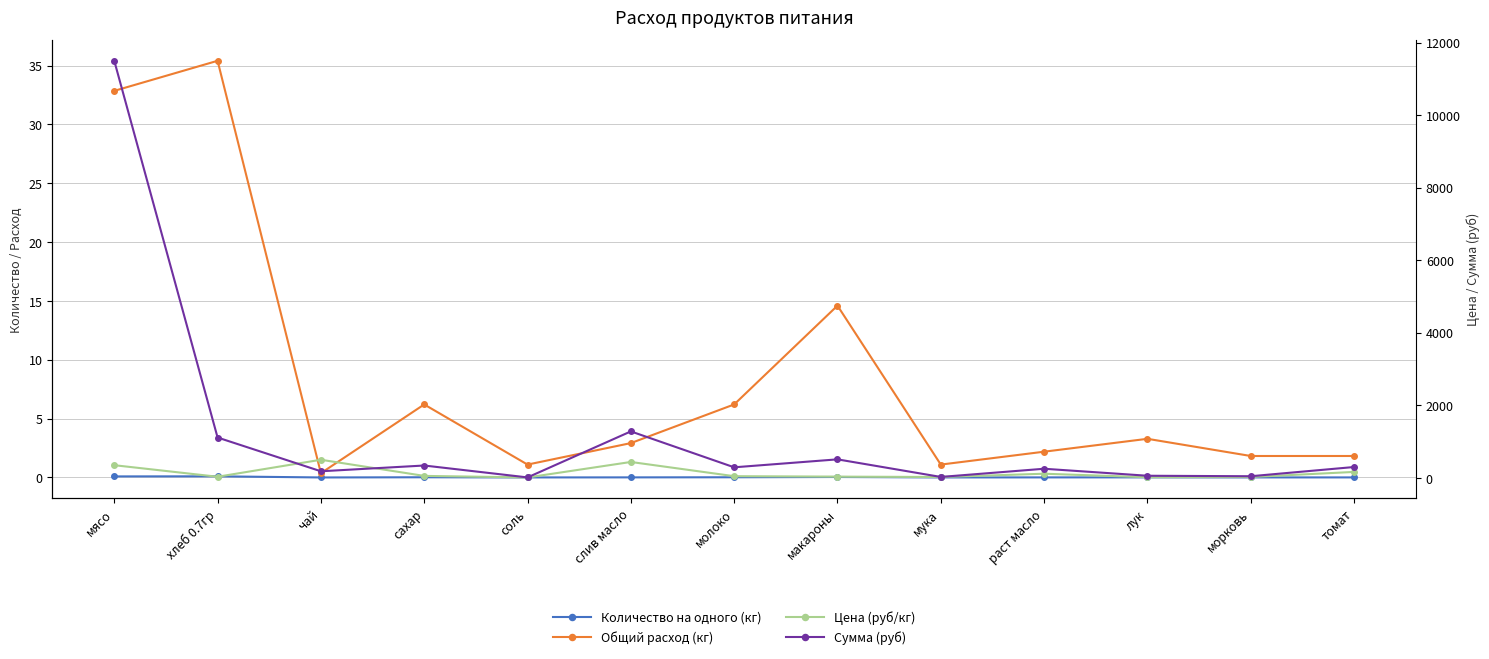

What are all the series names shown in the legend?

Количество на одного (кг), Общий расход (кг), Цена (руб/кг), Сумма (руб)